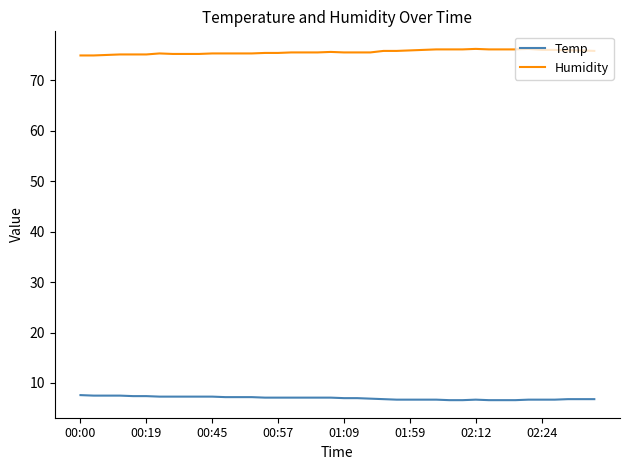

True or false: Temp and Humidity intersect in this chart.

False